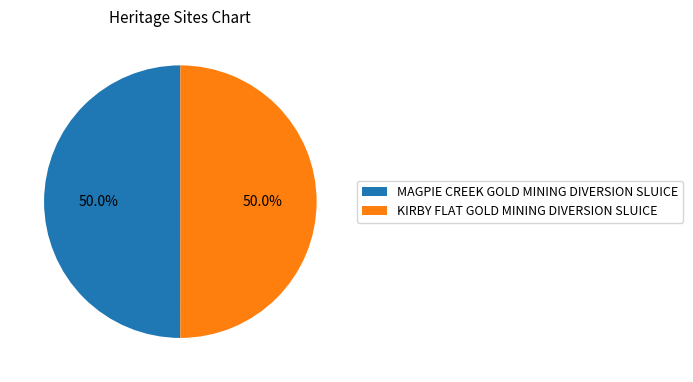

How many slices are in this pie chart?

2